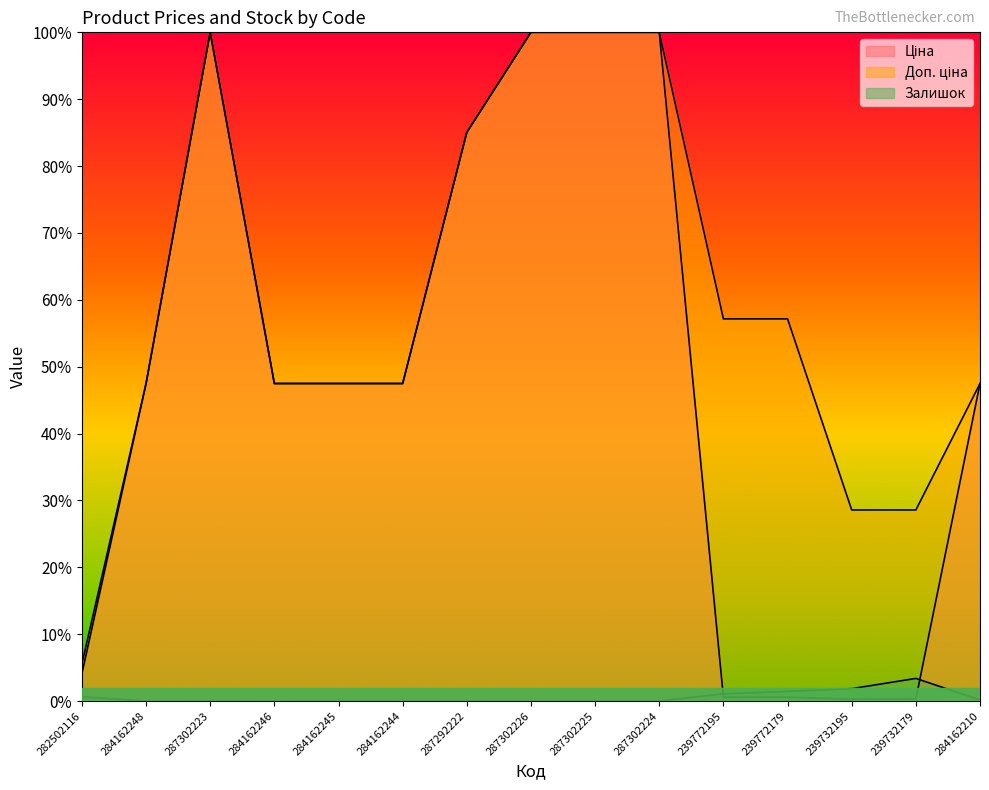

What is the value of the Ціна point at the 2nd from the left?

0.5